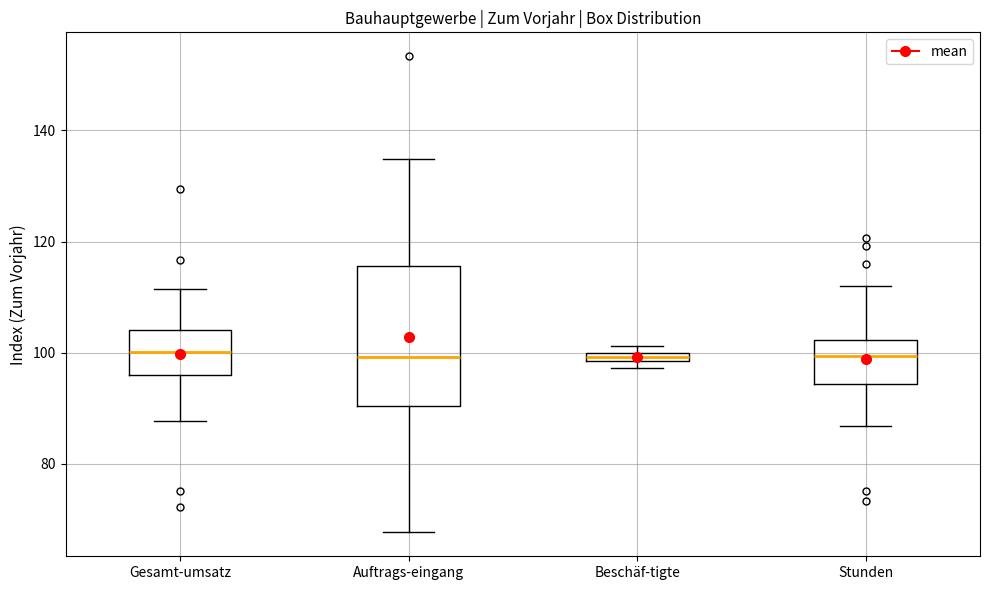

Which box is the tallest, from its lower edge to its upper edge?

Auftrags-eingang